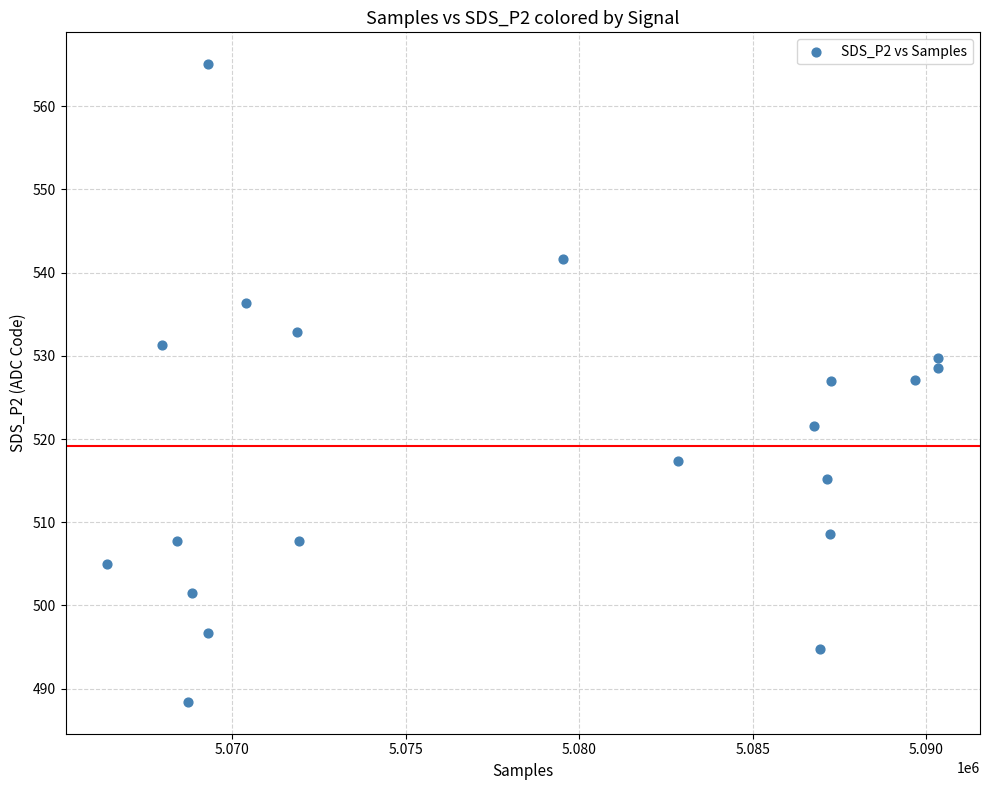

What is the range of X values (max minus min)?

23960.0